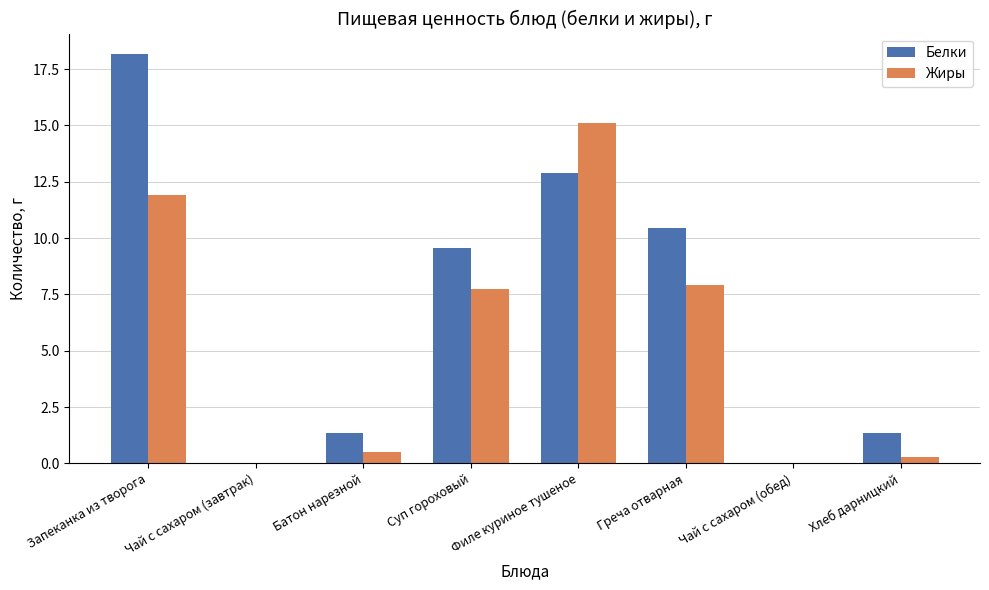

True or false: Белки has a value of 18.2 at Запеканка из творога.

True